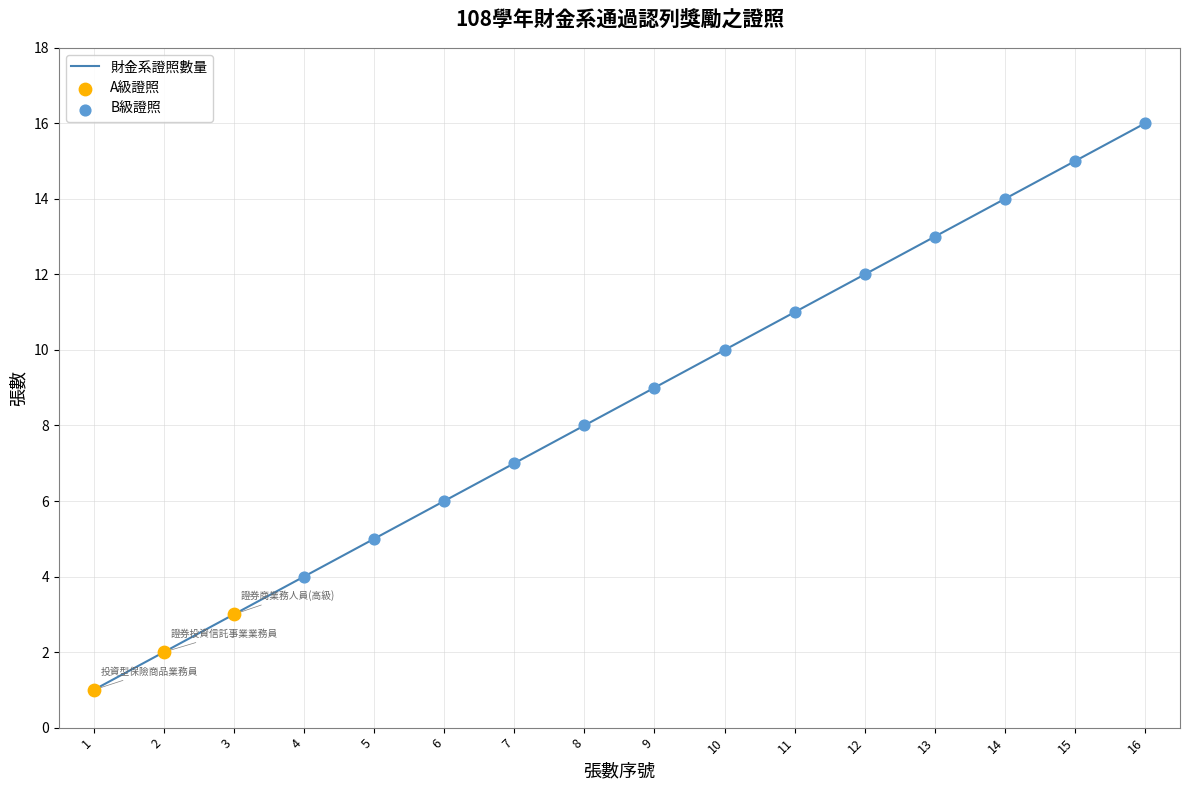

Which has a higher value, 11 or 13?

13